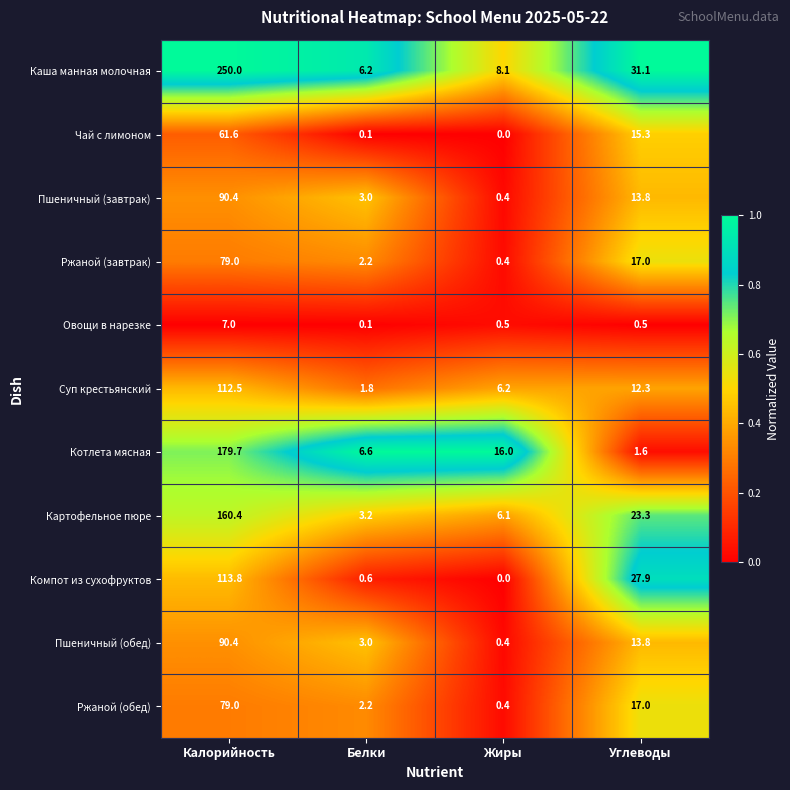

What is the difference between the highest and lowest values at Углеводы?

30.6